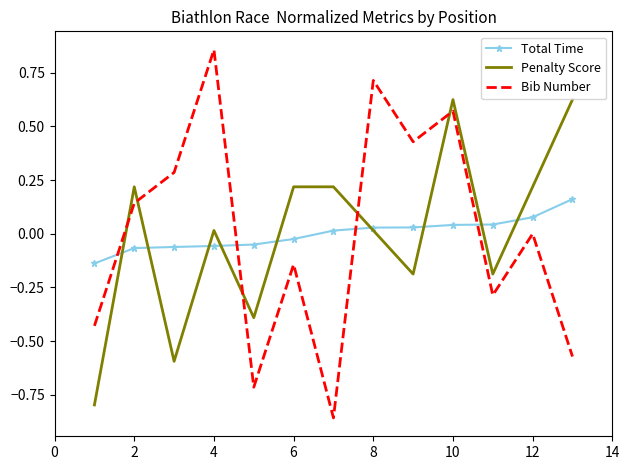

Which series ends up on top after the final intersection of Penalty Score and Bib Number?

Penalty Score